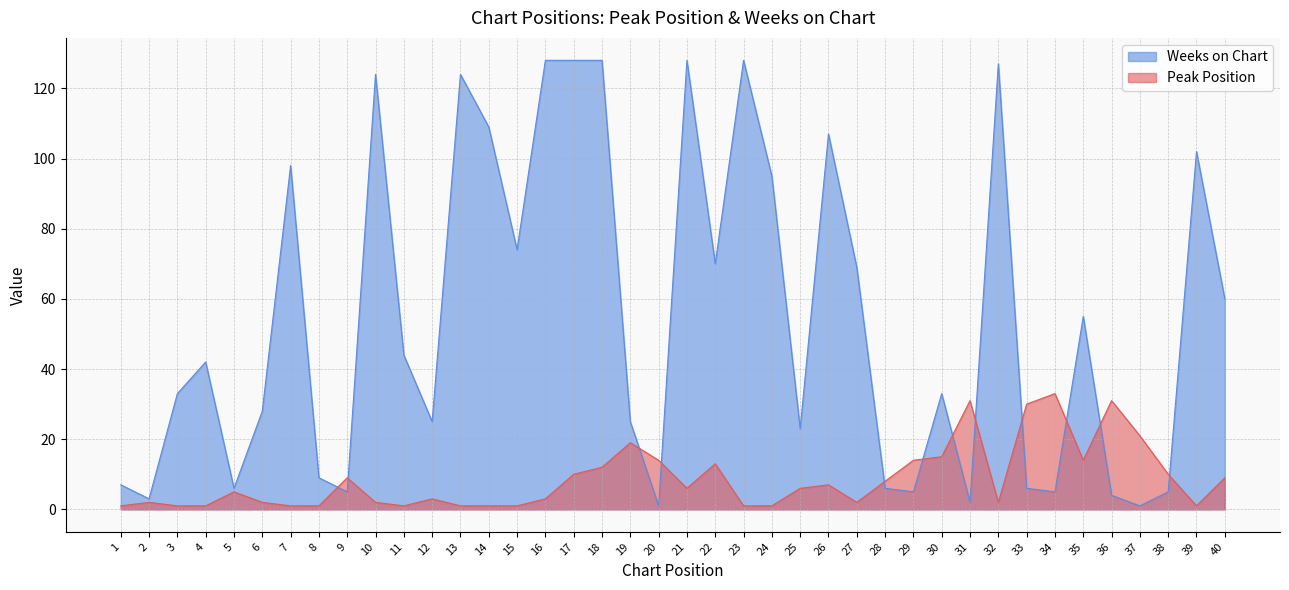

How many interior local valleys does the Peak Position series have?

6